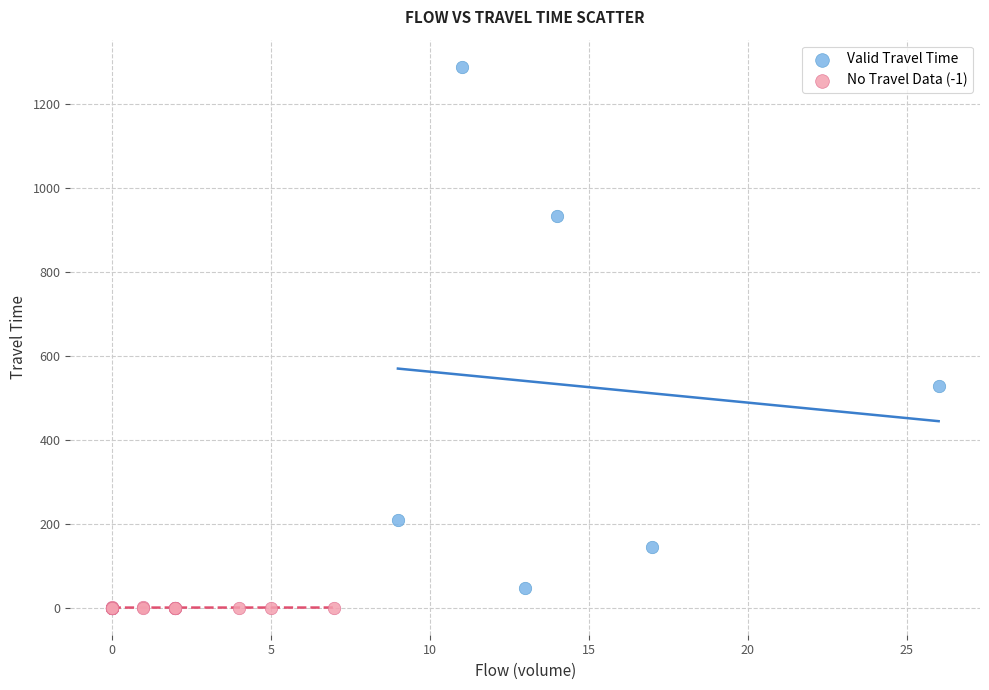

Which series contains the highest Y value?

Valid Travel Time